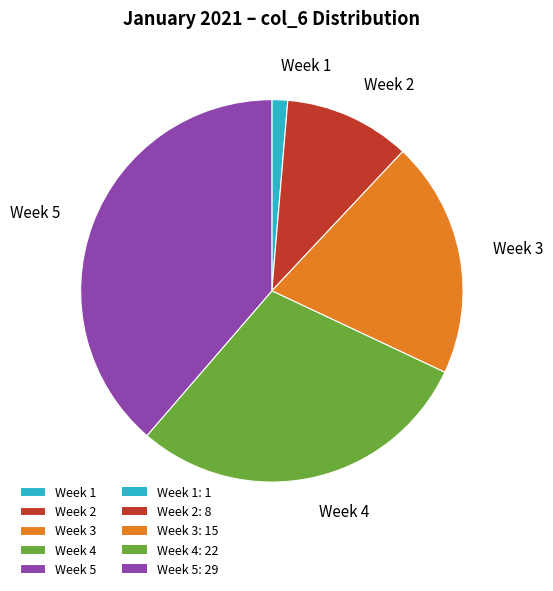

Is the sum of Week 4 and Week 2 greater than half?

No